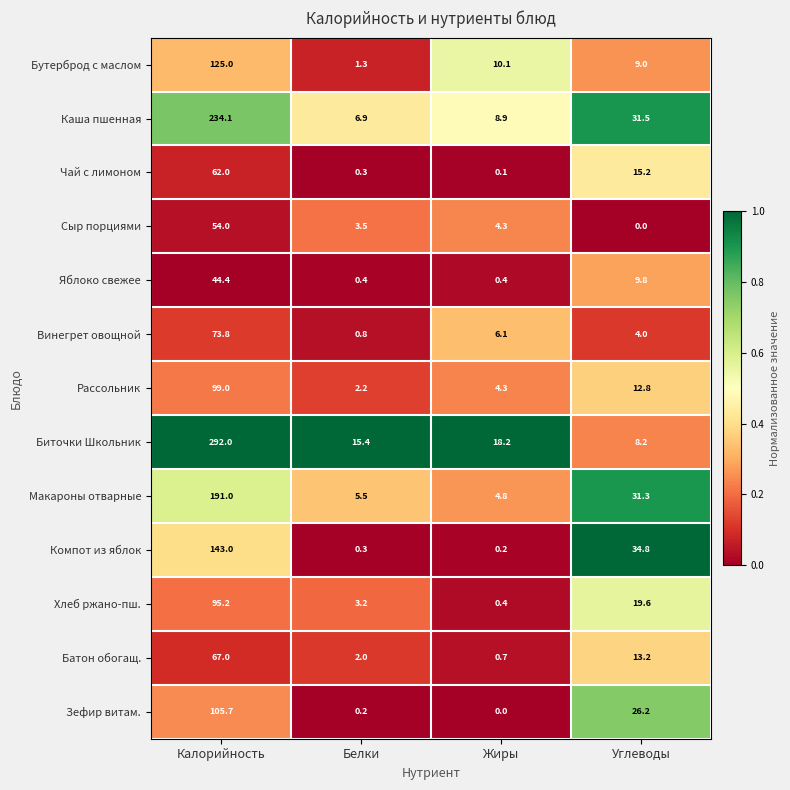

What is the total value across all series at Калорийность?

1586.2